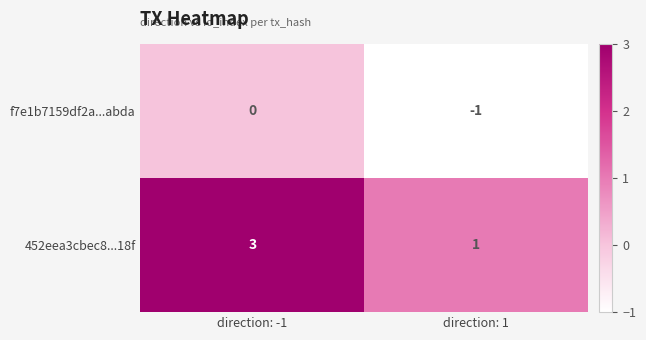

The f7e1b7159df2a...abda series shows -1 at direction: -1. True or false?

False